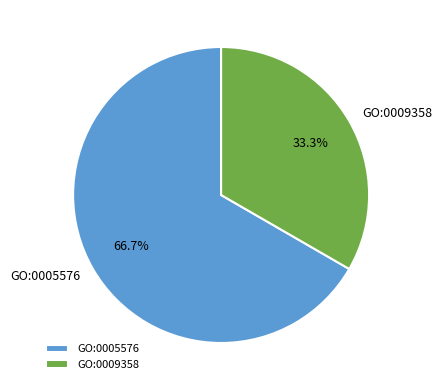

What is the majority slice?

GO:0005576